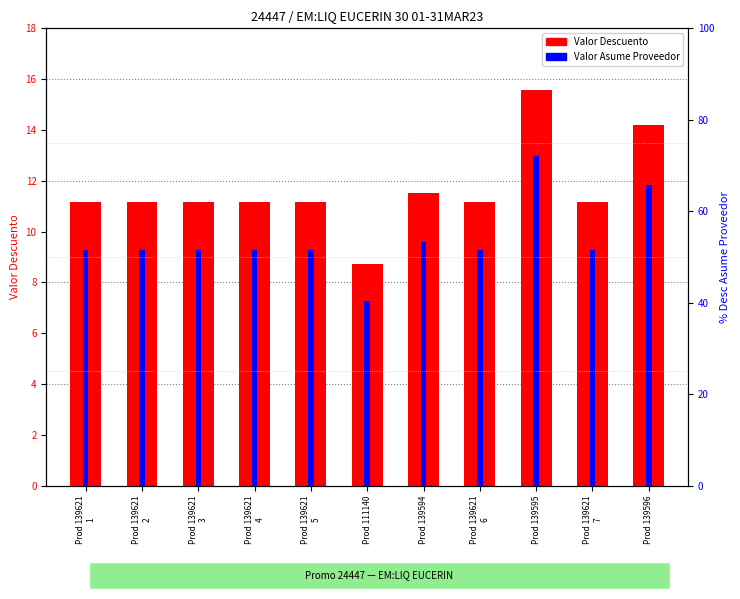

Which has a higher value, Prod 139596 or Prod 111140?

Prod 139596